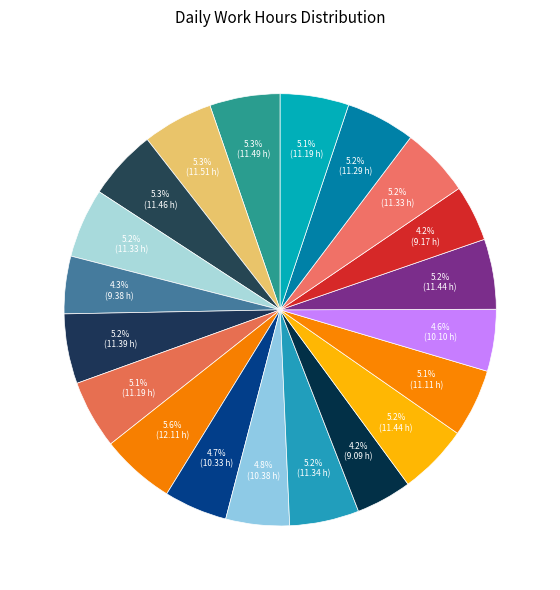

How many slices are in this pie chart?

20